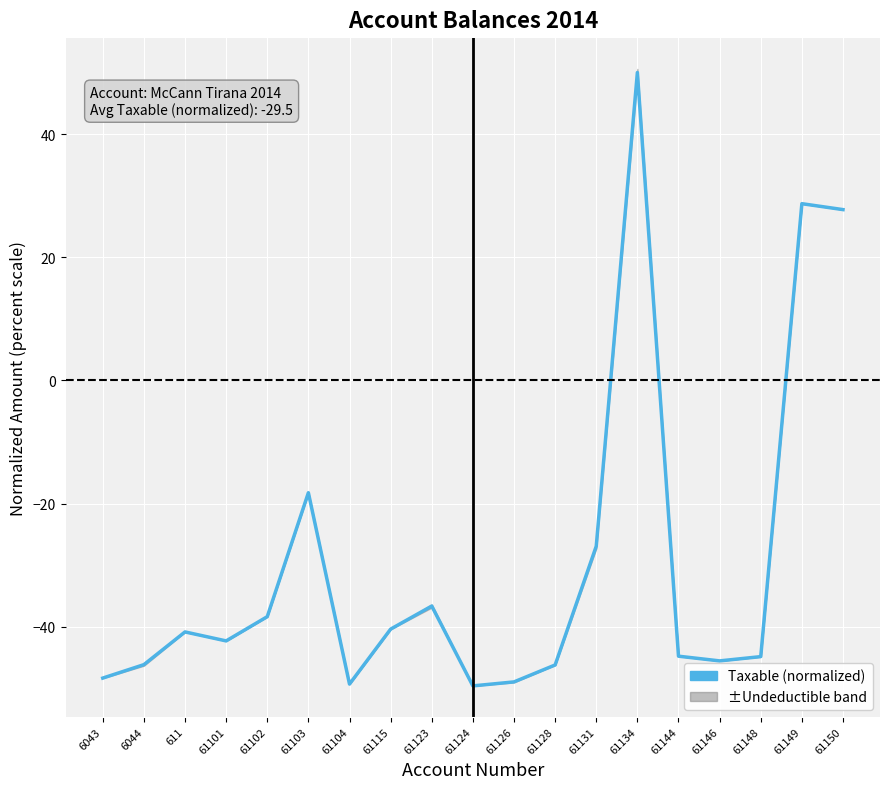

What is the average value?

-29.5